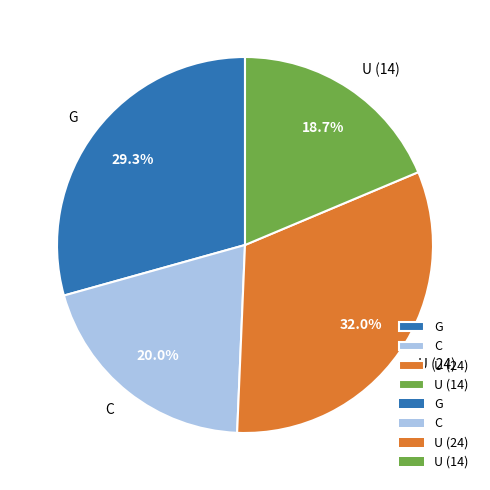

What is the ratio of the value at U (14) to the value at G?

0.6